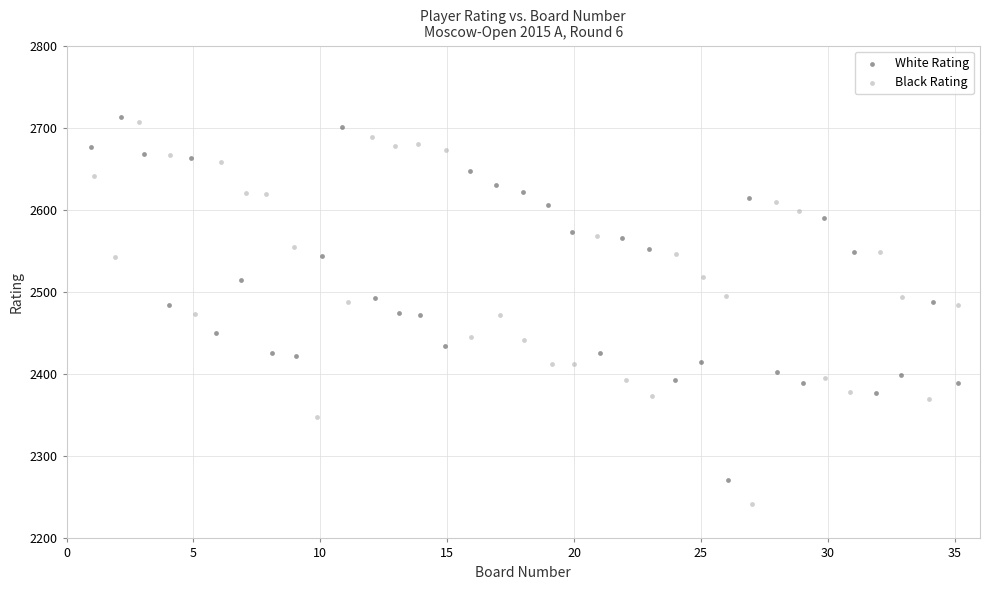

Which series contains the lowest Y value?

Black Rating